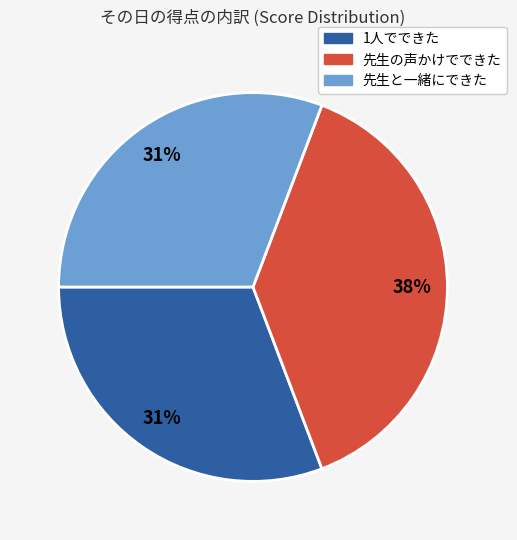

Is there any slice that represents more than half of the pie?

No